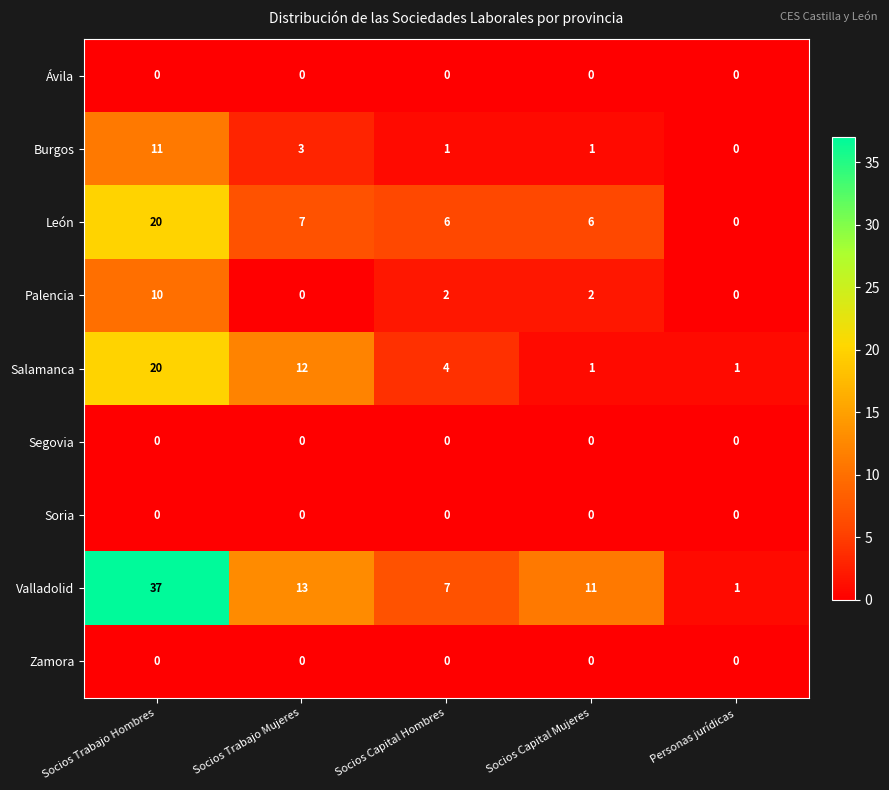

At how many categories does at least one series exceed 21?

1